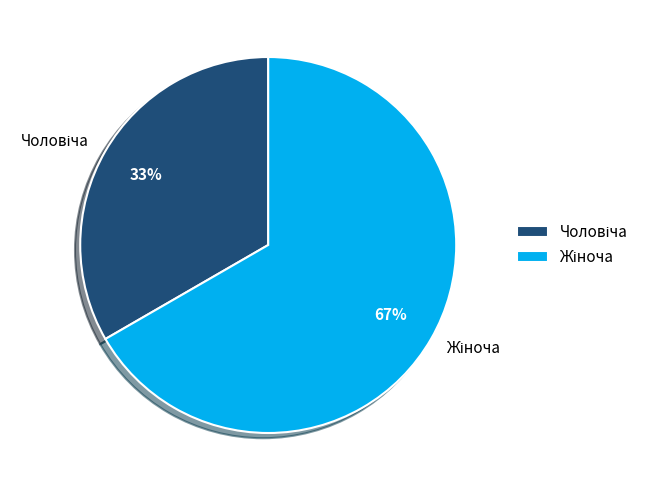

To the nearest percent, what is the average slice percentage?

50%